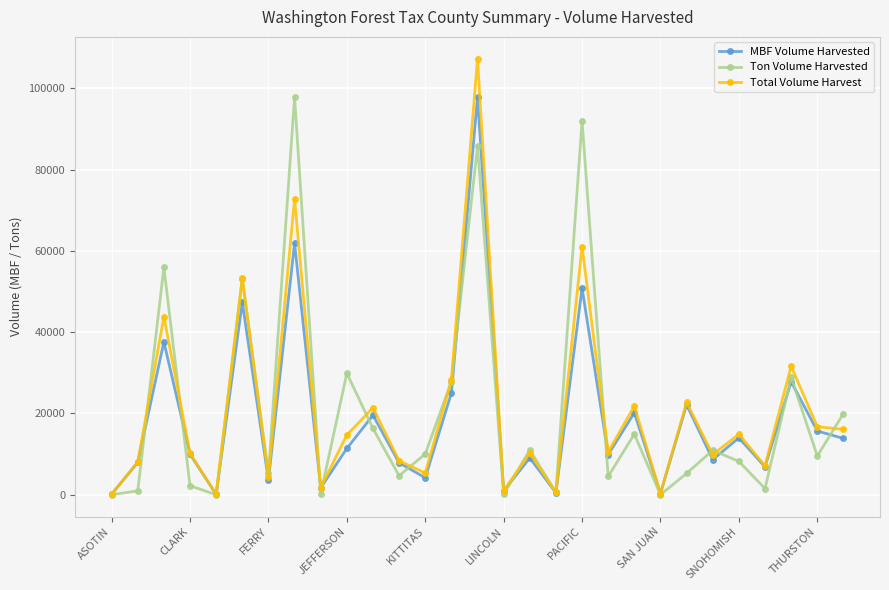

In Total Volume Harvest, how many points are lower than both neighbors (excluding endpoints)?

10